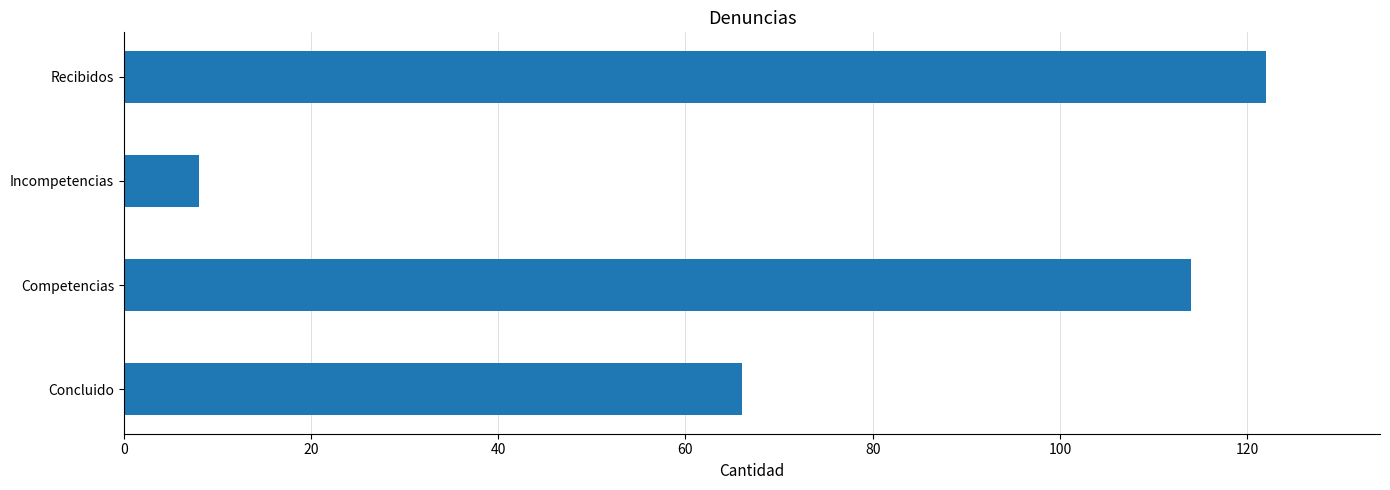

At which category does the chart reach its minimum across all series?

Incompetencias